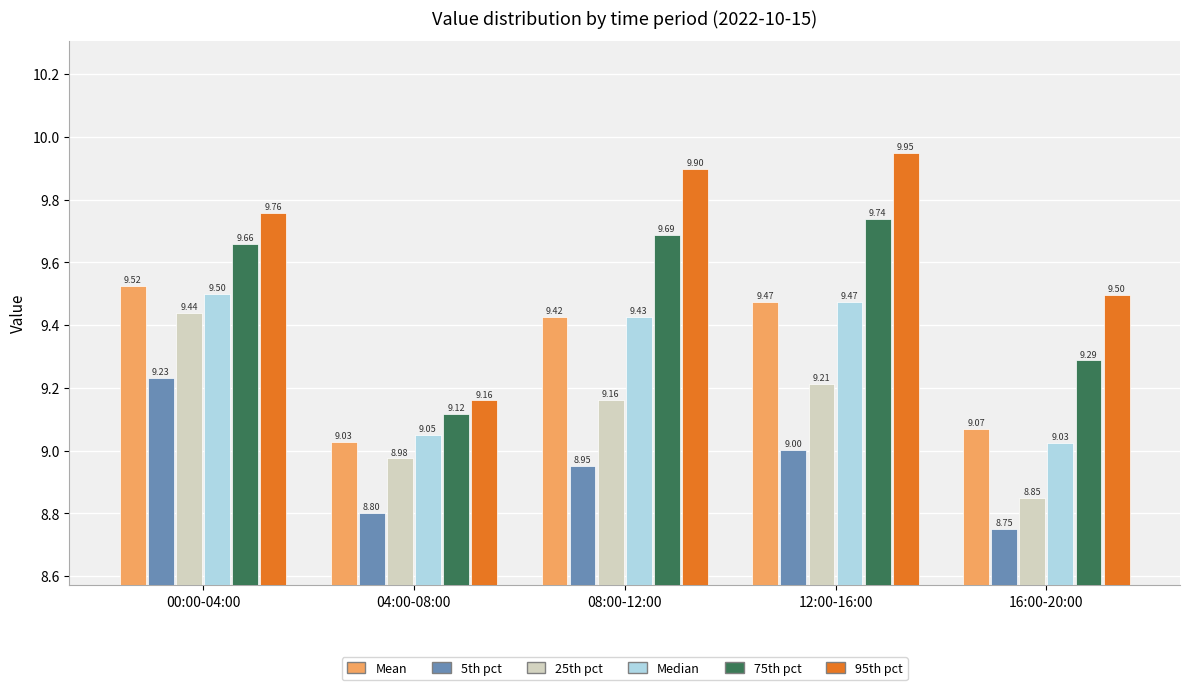

At how many categories does at least one series exceed 9?

5